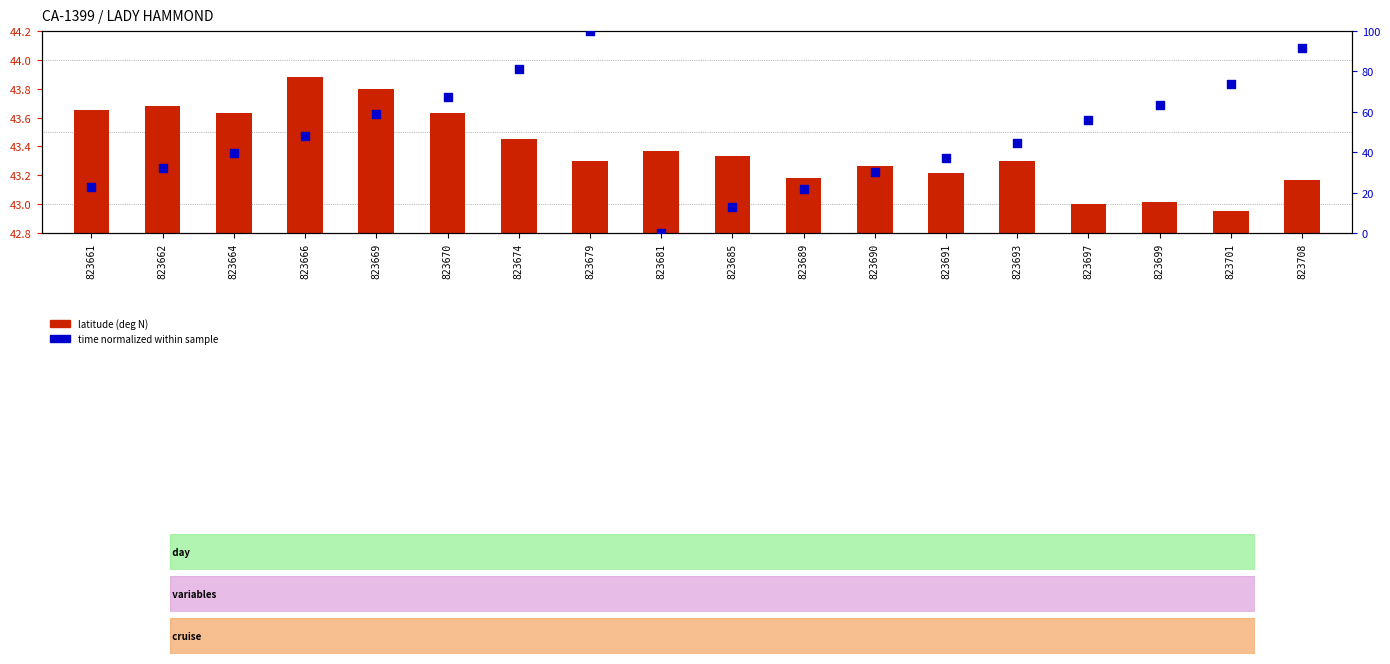

Which series contains the highest Y value?

time (normalized %)